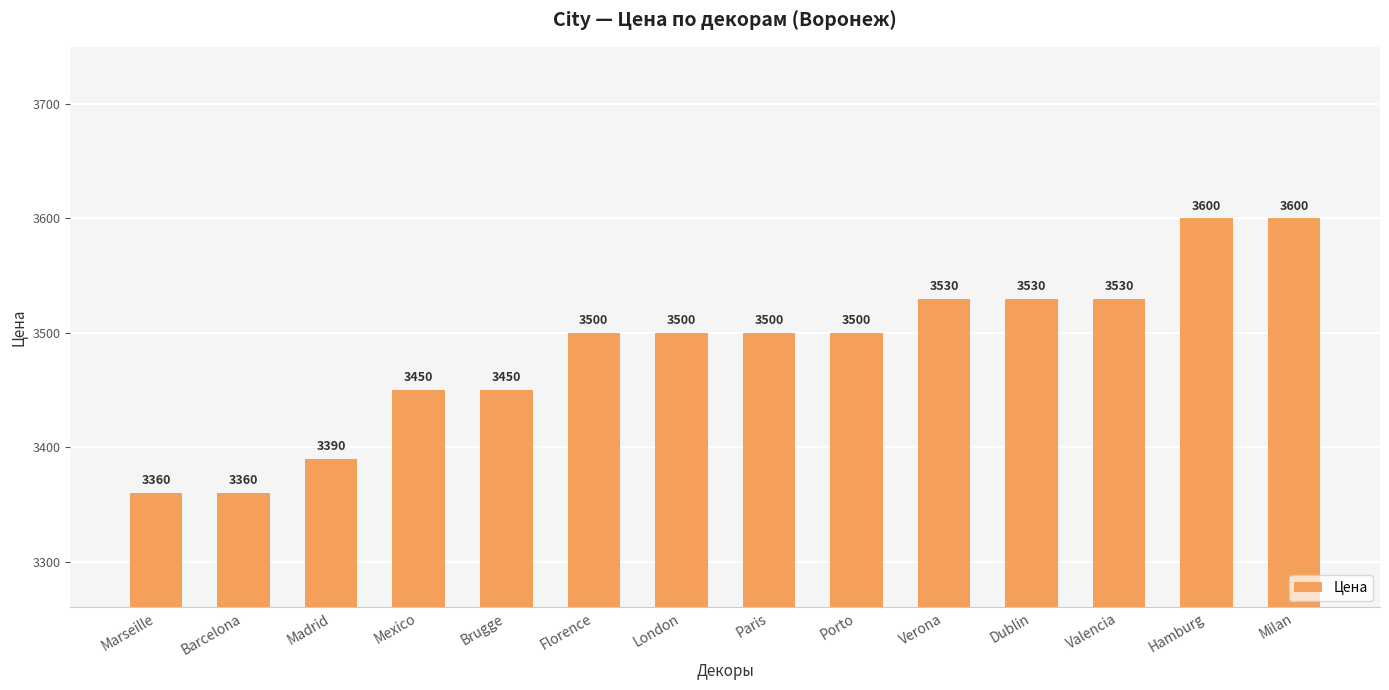

Which has a higher value, Madrid or Mexico?

Mexico